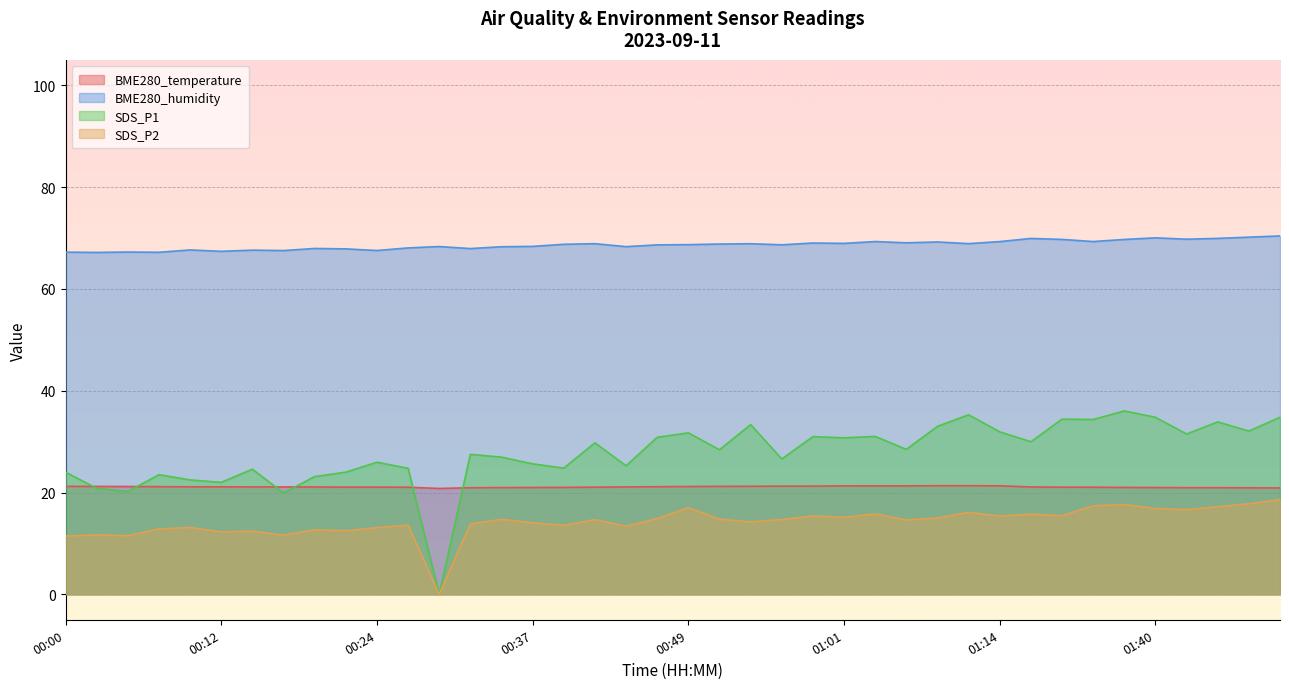

Between 00:09 and 00:32, which is larger?

00:09